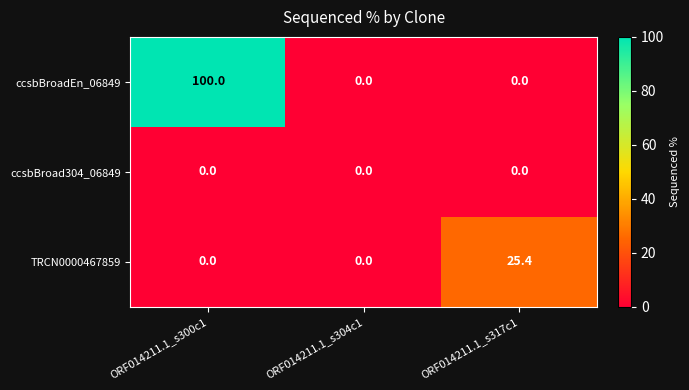

How many values in ccsbBroadEn_06849 are above zero?

1